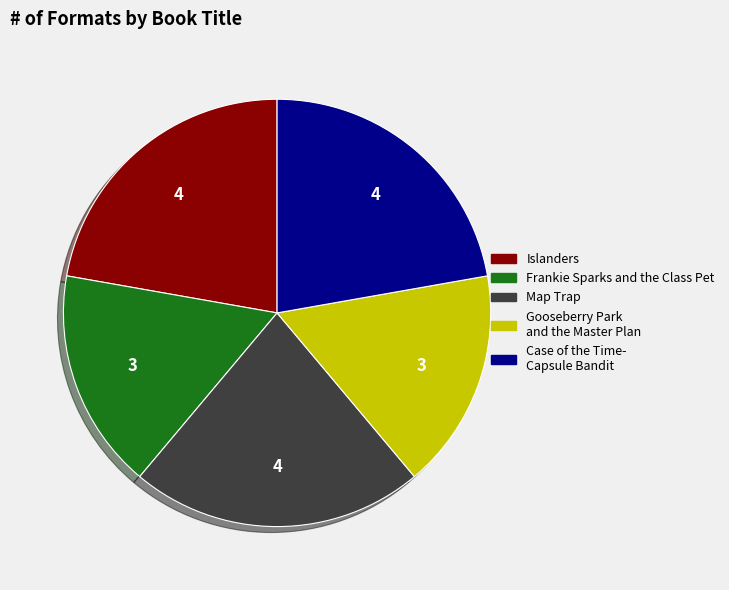

Does any single category account for the majority?

No